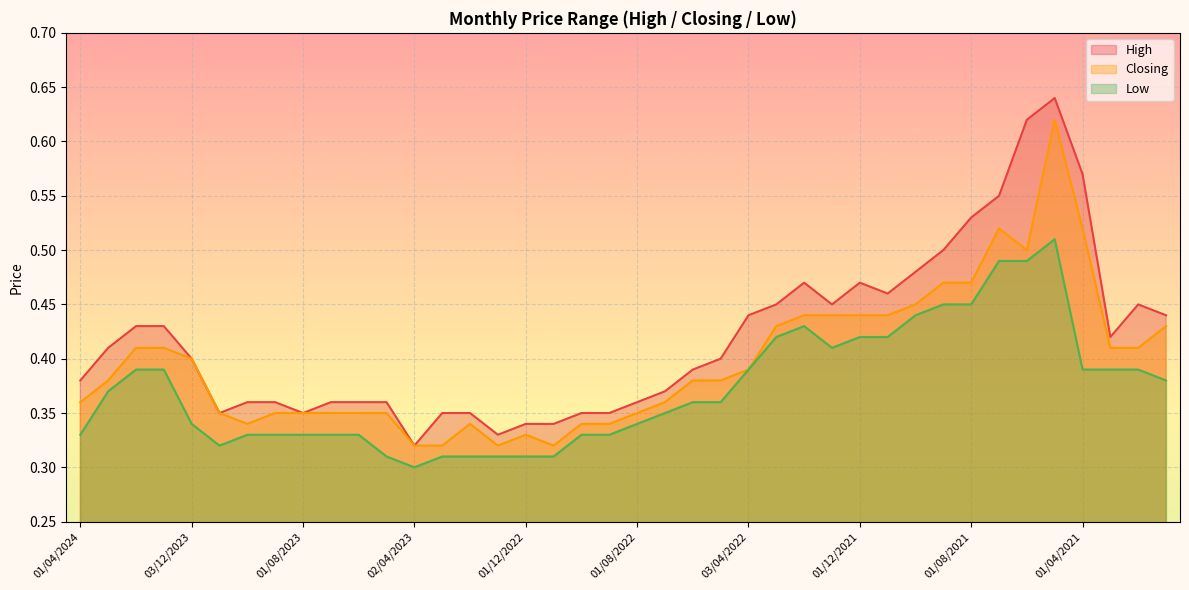

True or false: Closing has a value of 0.4 at 01/06/2022.

True